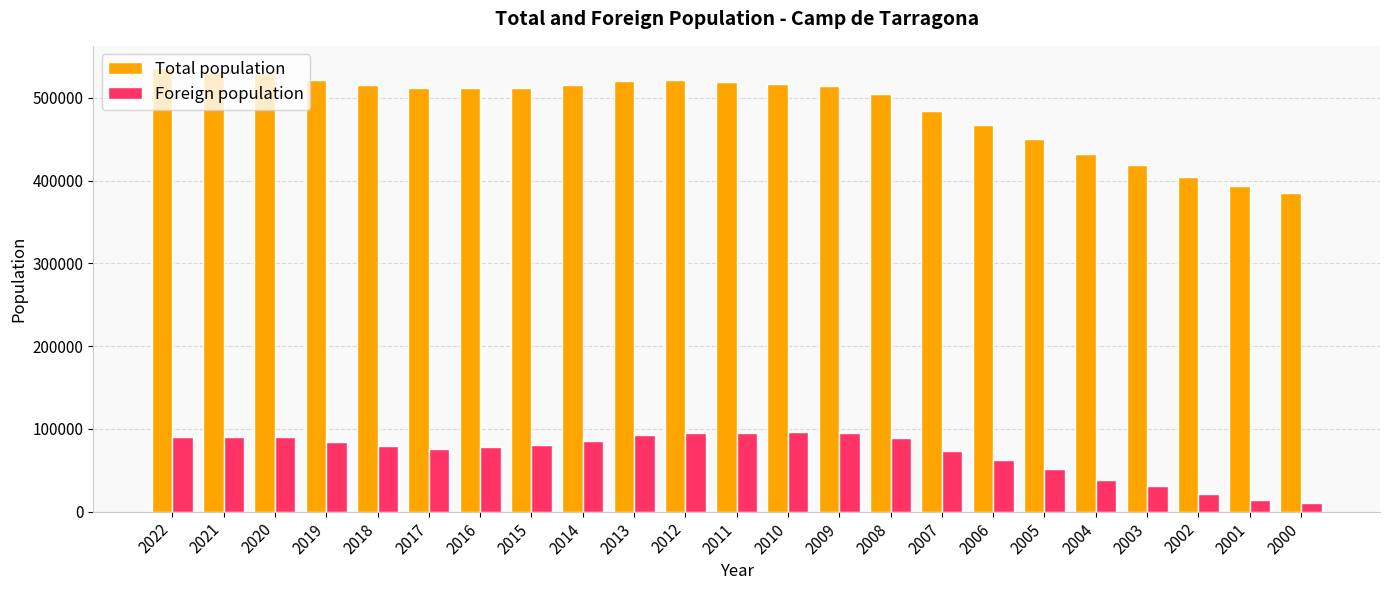

Between 2010 and 2007, which series saw the biggest shift?

Total population